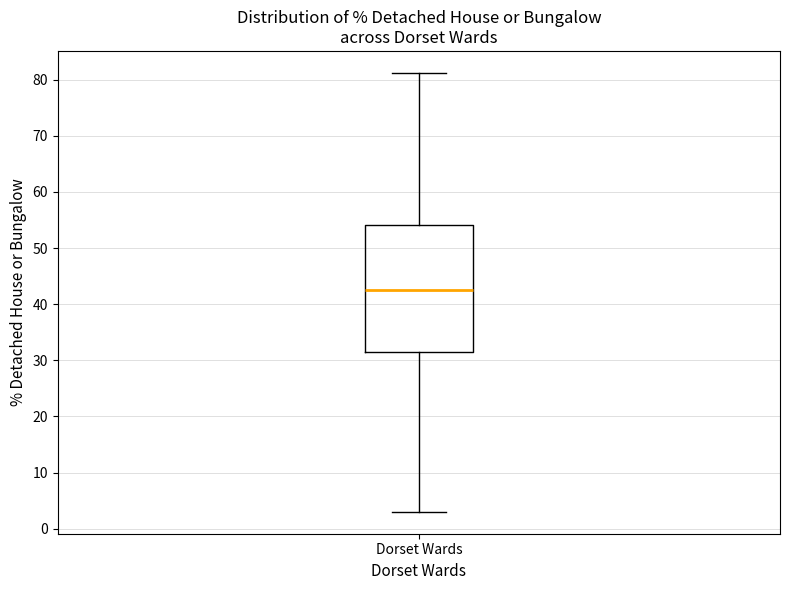

Where does the median line of the box for Dorset Wards sit on the y-axis? The values are not printed on the chart, so give them approximately, as read against the axis.

43